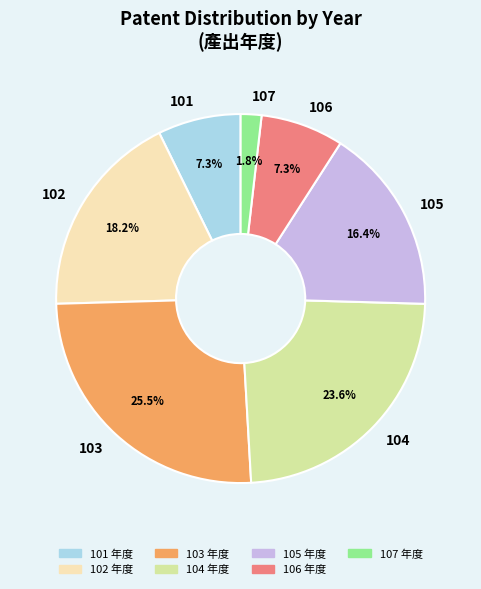

How many slices are in this pie chart?

7